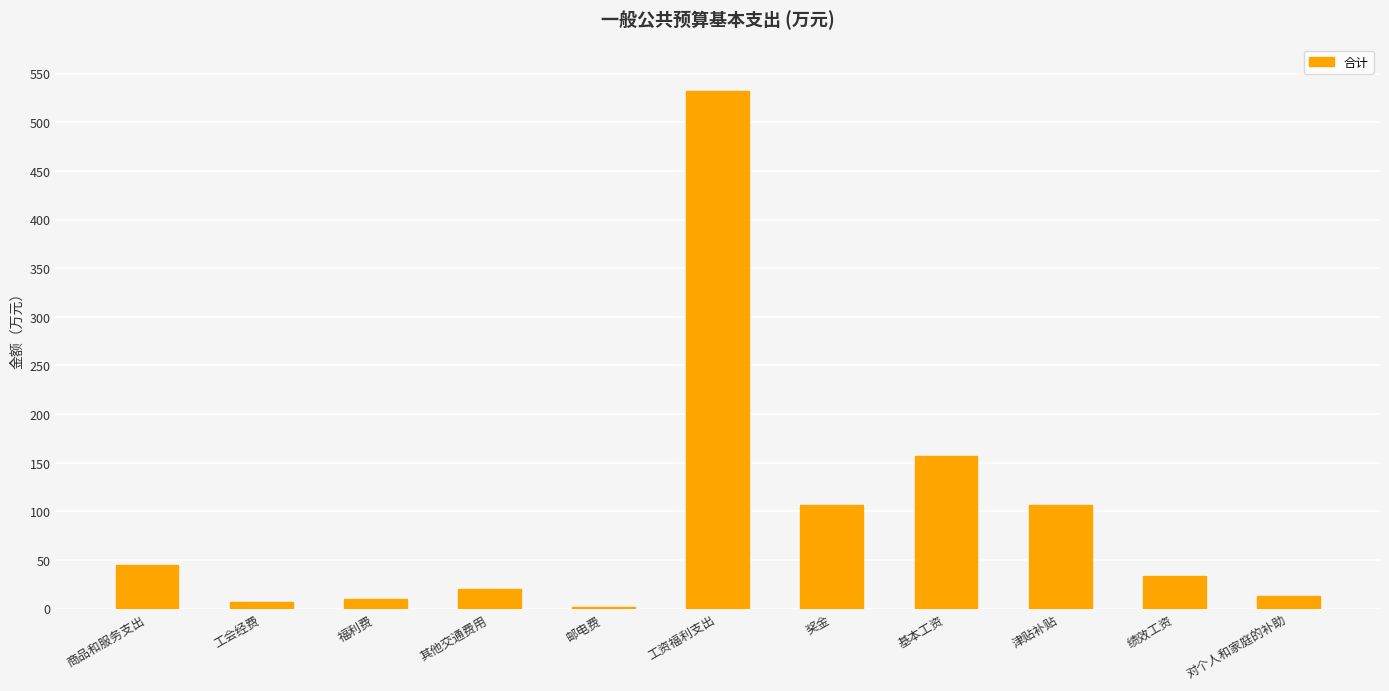

The value at 工资福利支出 is 532.5. True or false?

True